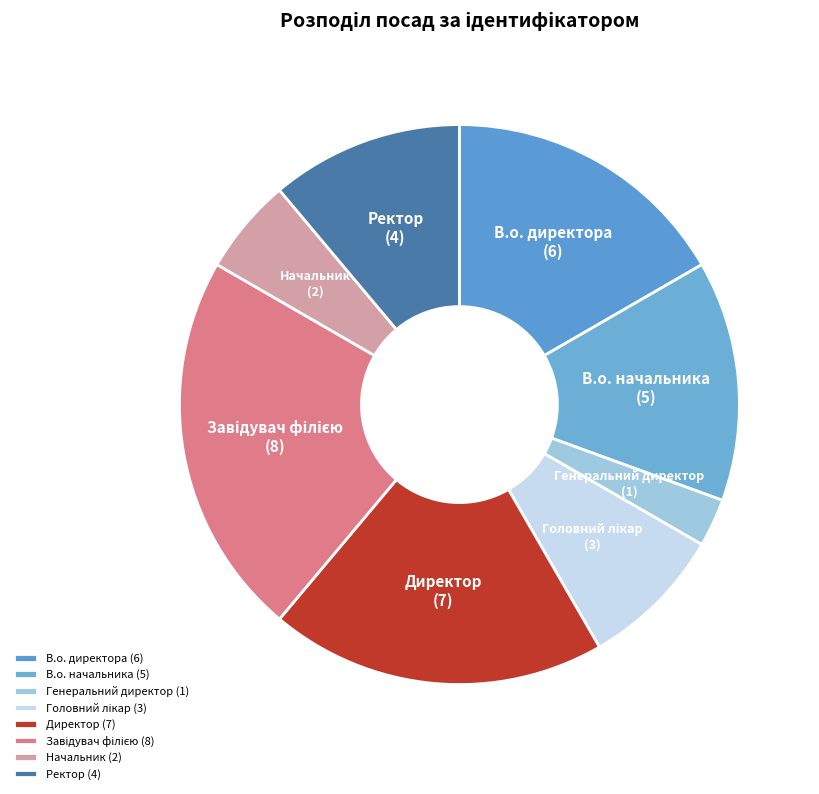

How many slices are in this pie chart?

8